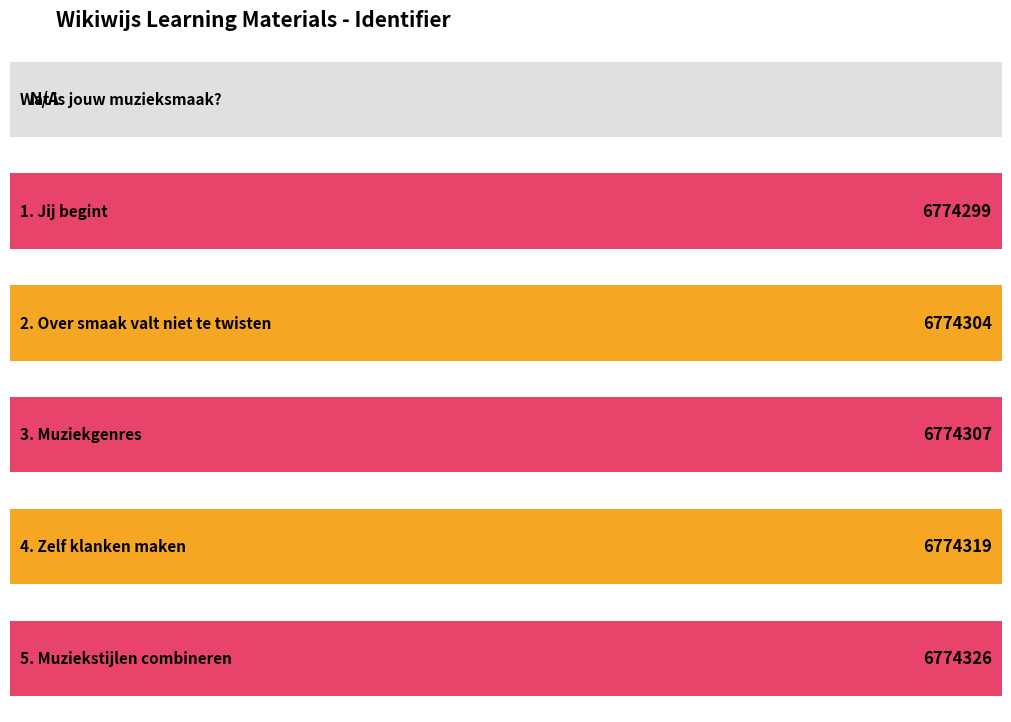

Count the number of categories in the chart.

6